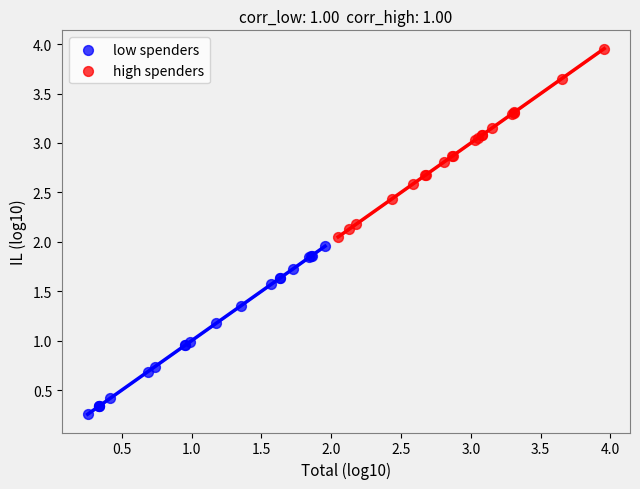

Which series has the largest Y range (max minus min)?

high spenders